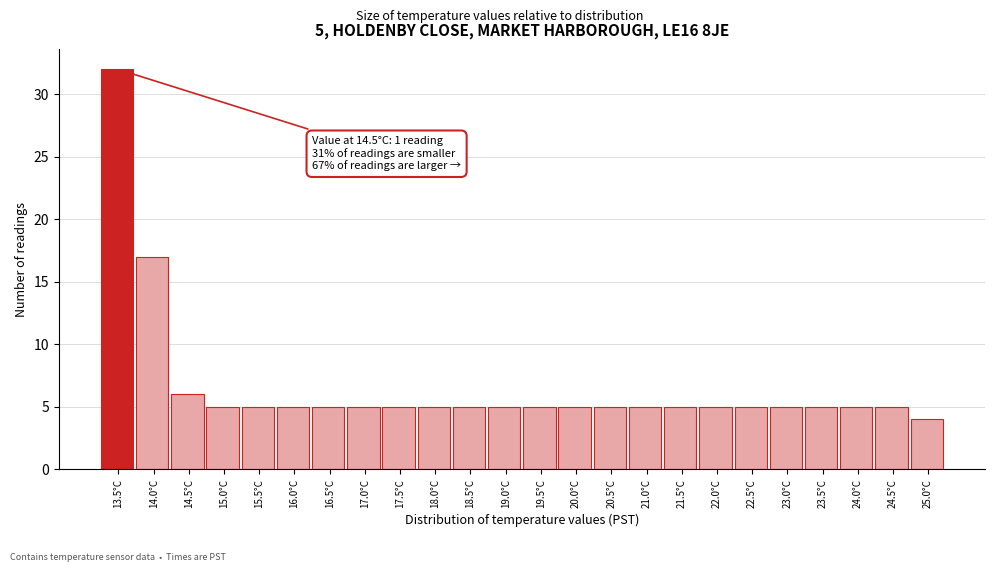

Reading right to left, list all the values displayed in this chart.

4	5	5	5	5	5	5	5	5	5	5	5	5	5	5	5	5	5	5	5	5	6	17	32